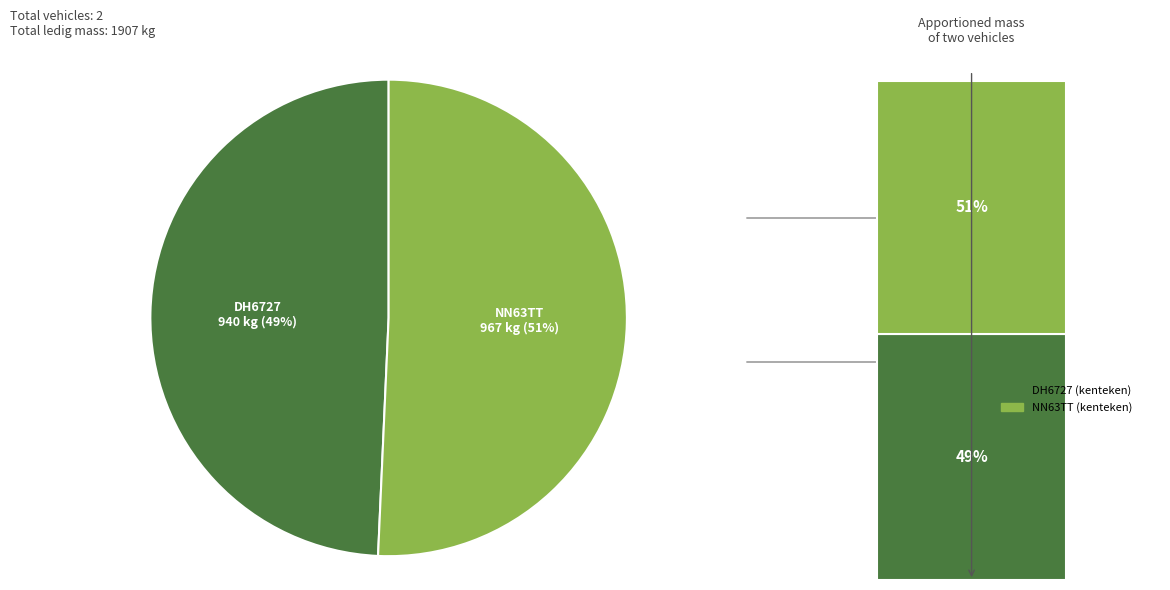

How many slices are in this pie chart?

2